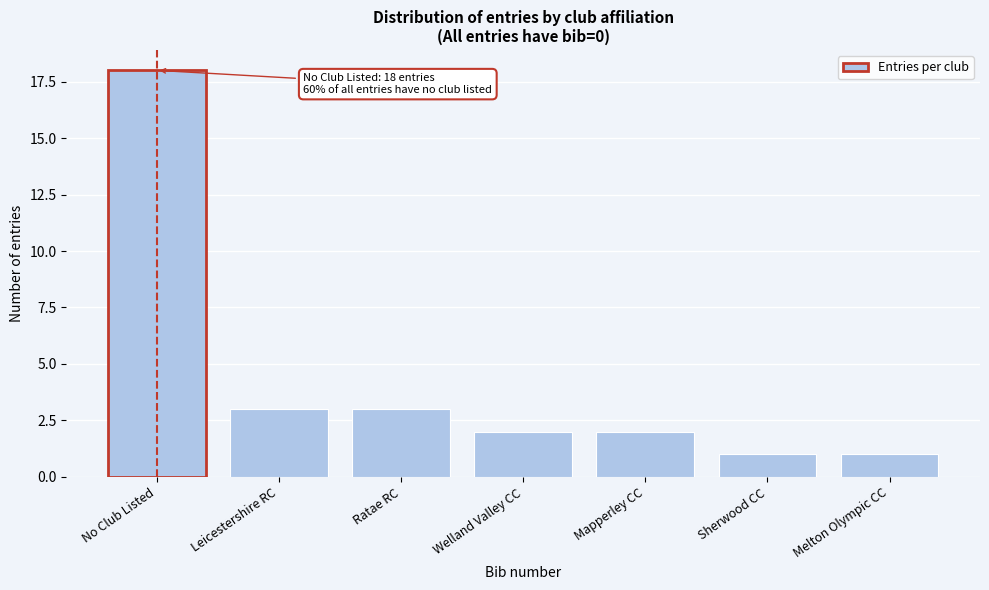

Reading right to left, list all the values displayed in this chart.

1	1	2	2	3	3	18